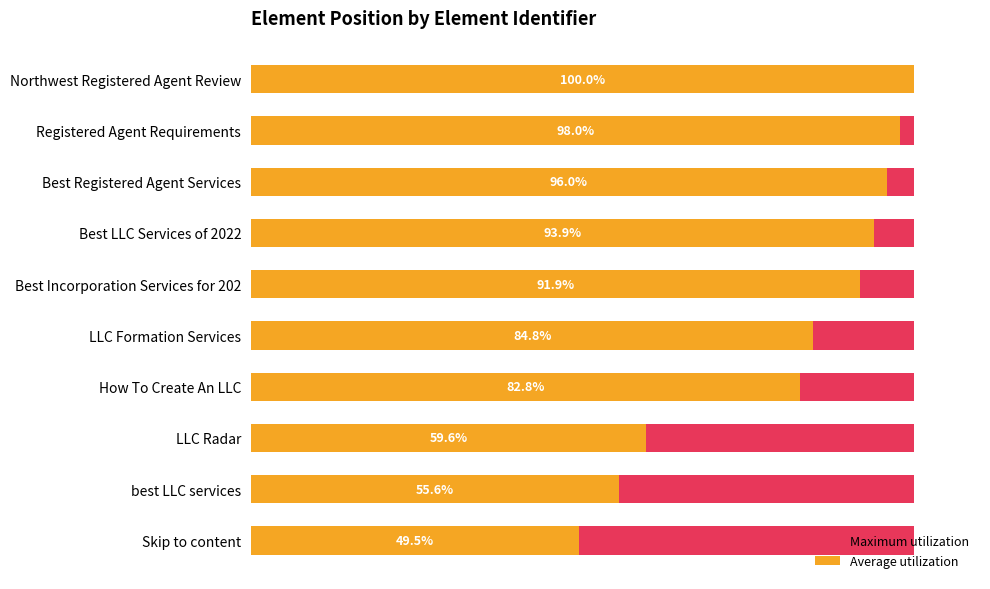

How many values in the Average utilization series are below 91?

5